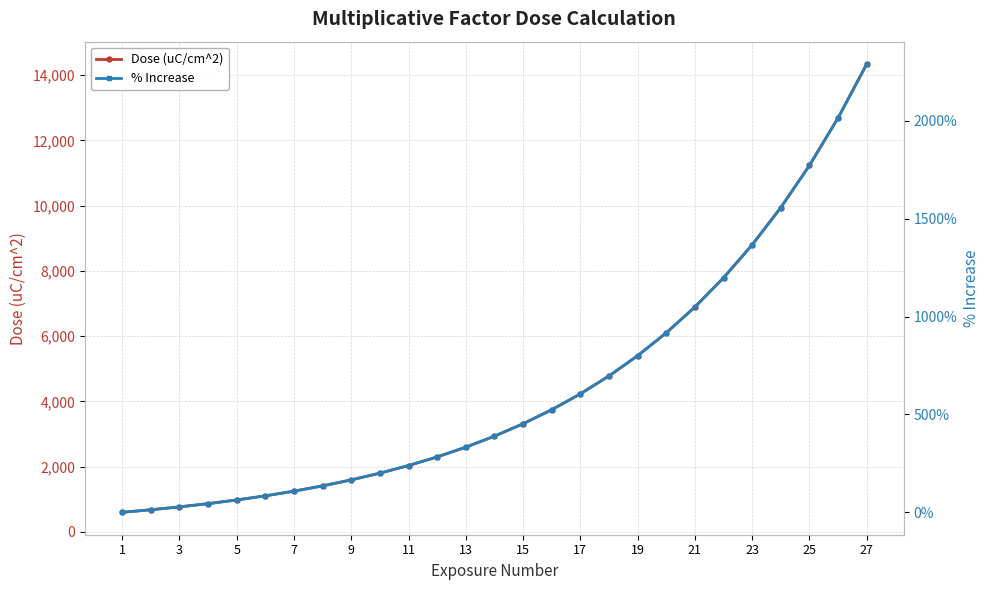

True or false: % Increase and Dose (uC/cm^2) cross at least once.

False